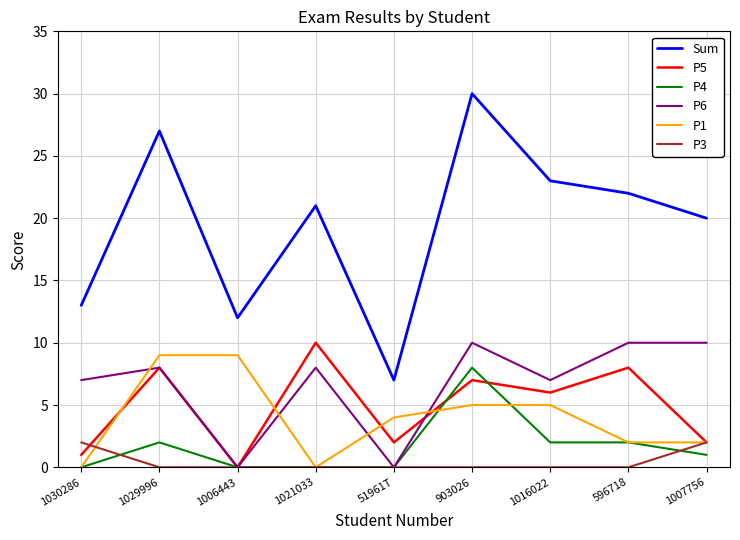

Is it true that P5 equals 7 at 903026?

True